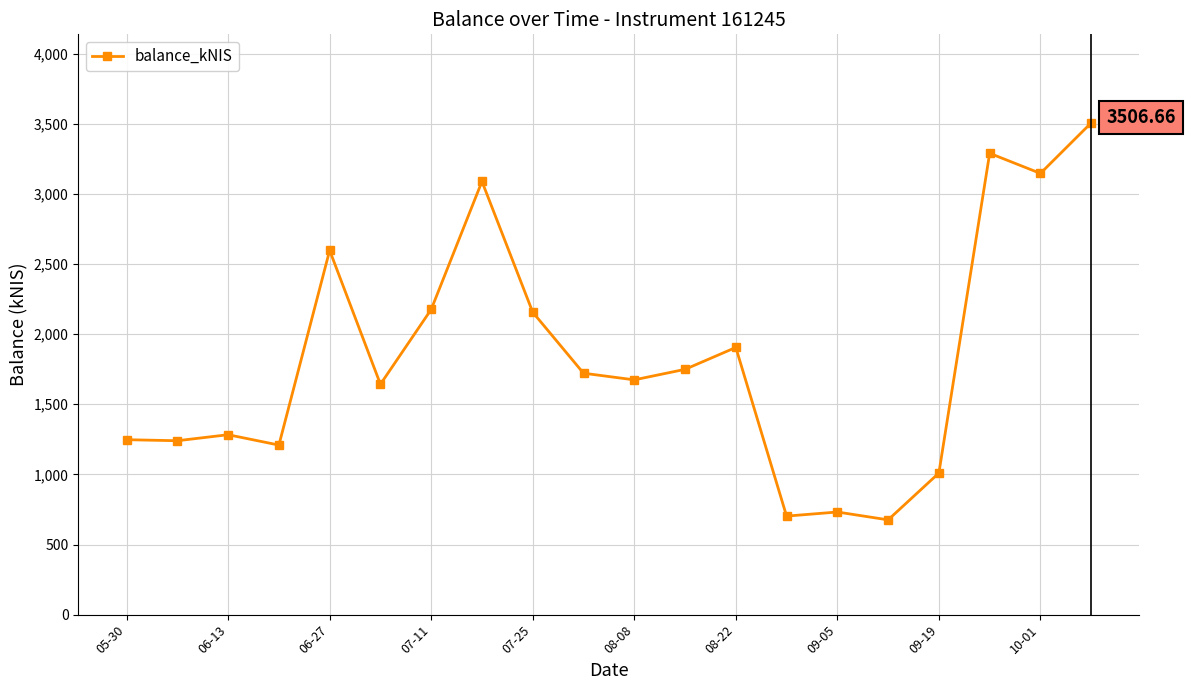

What is the sum of all values?

36753.2